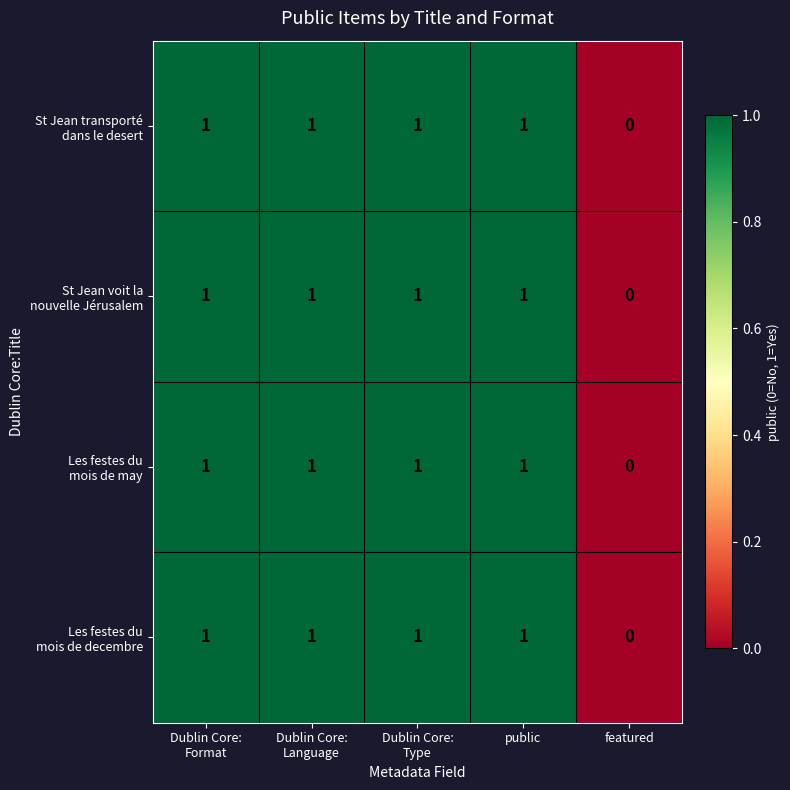

At which category does the chart reach its minimum across all series?

featured